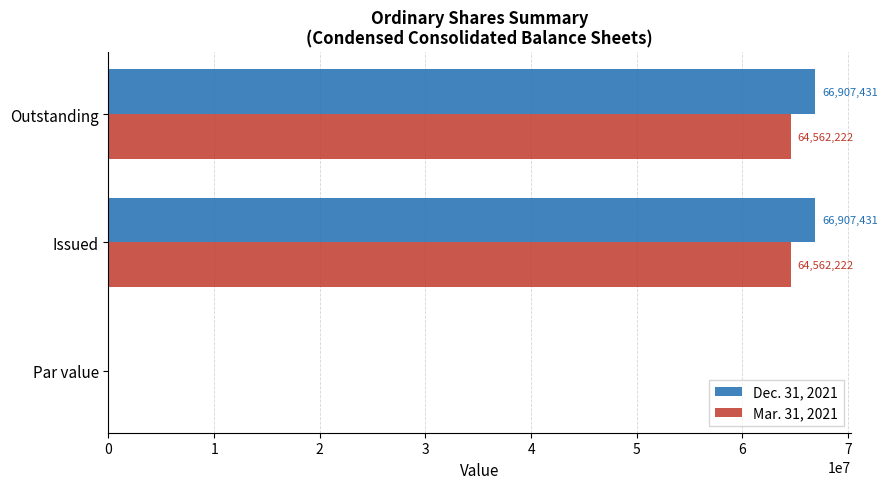

True or false: Mar. 31, 2021 has a value of 64562222.0 at Issued.

True